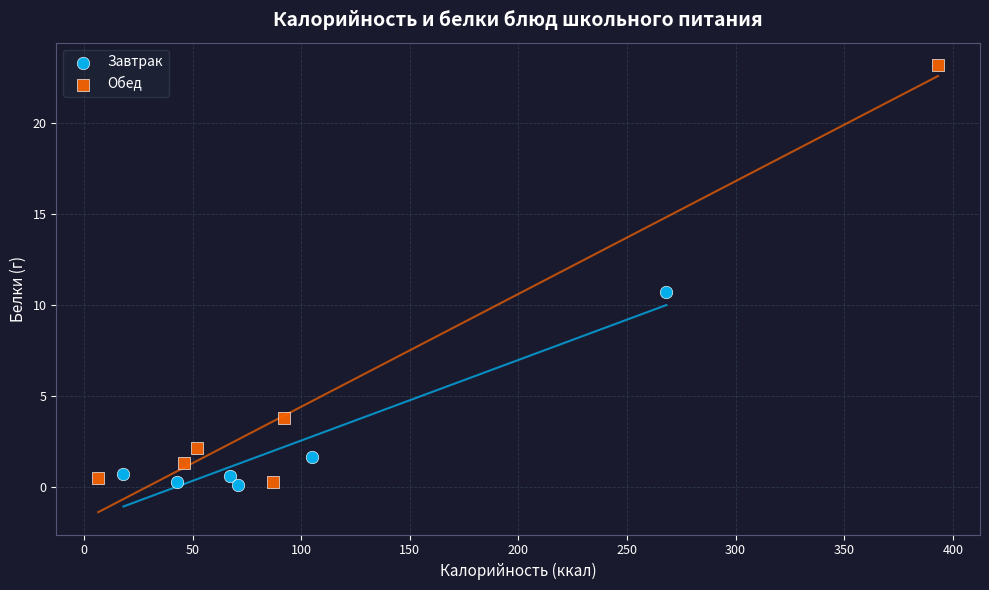

Which series has the largest Y range (max minus min)?

Обед